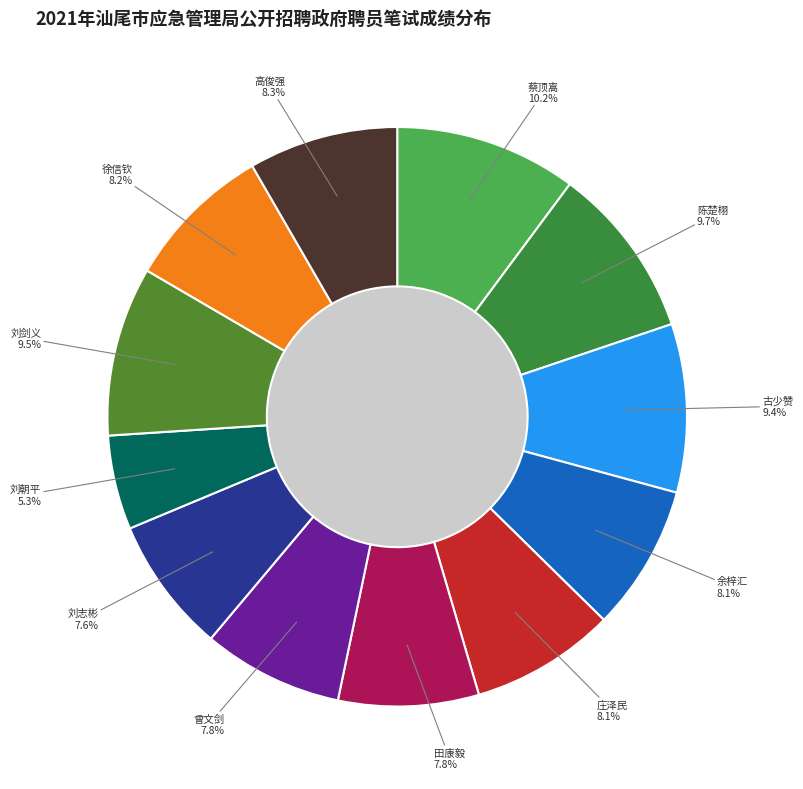

To the nearest percent, what is the average slice percentage?

8%